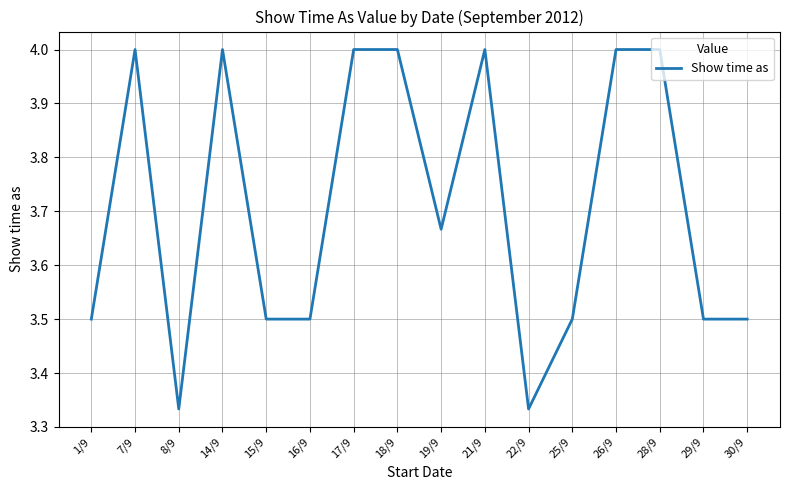

At which category does the data reach its first local valley?

8/9